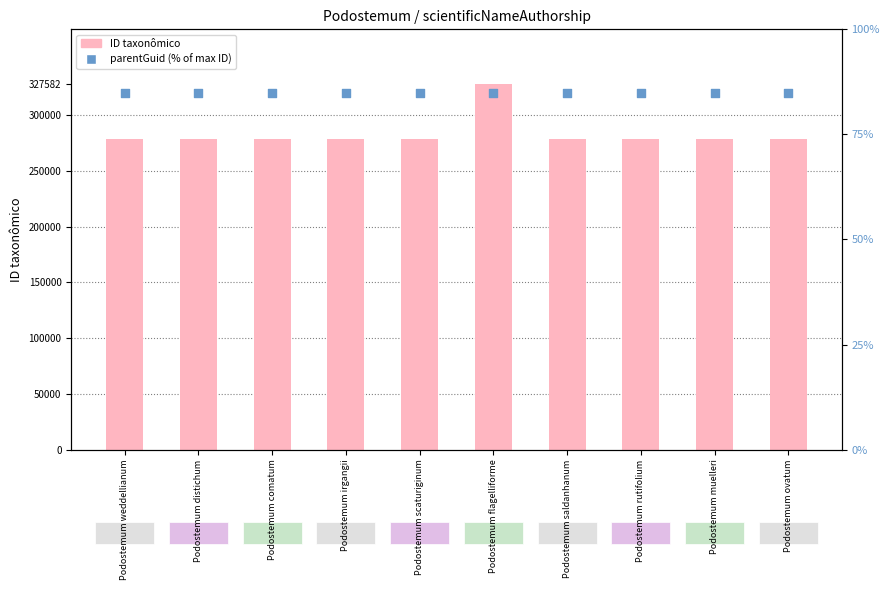

Which series has the widest spread of Y values?

ID taxonômico